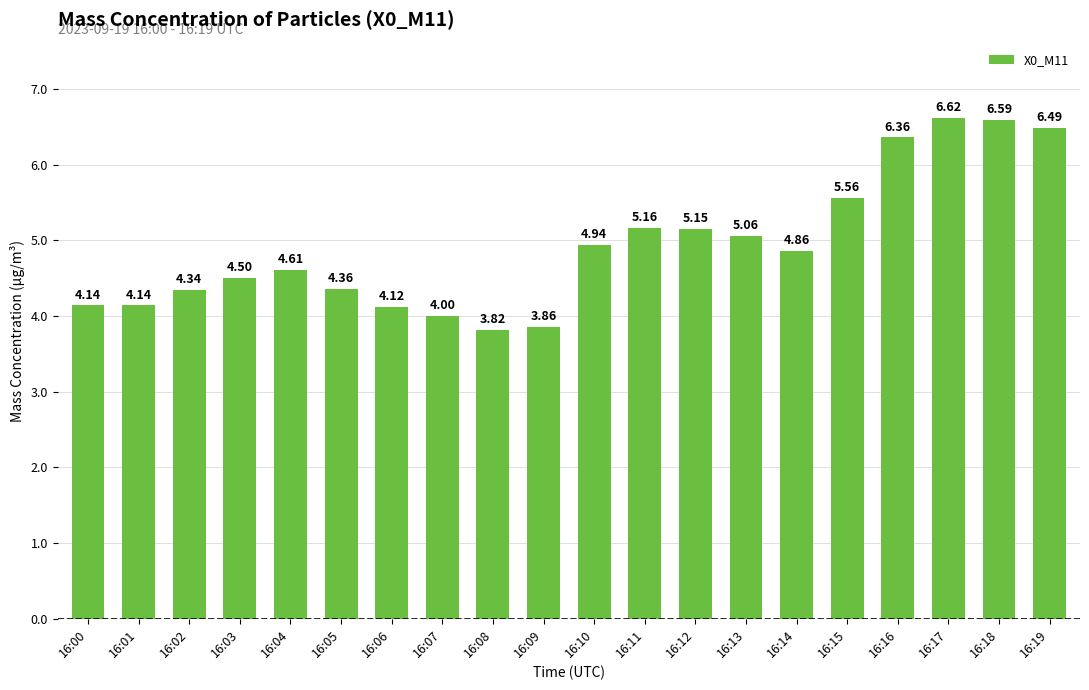

What is the ratio of the value at 16:05 to the value at 16:18?

0.7